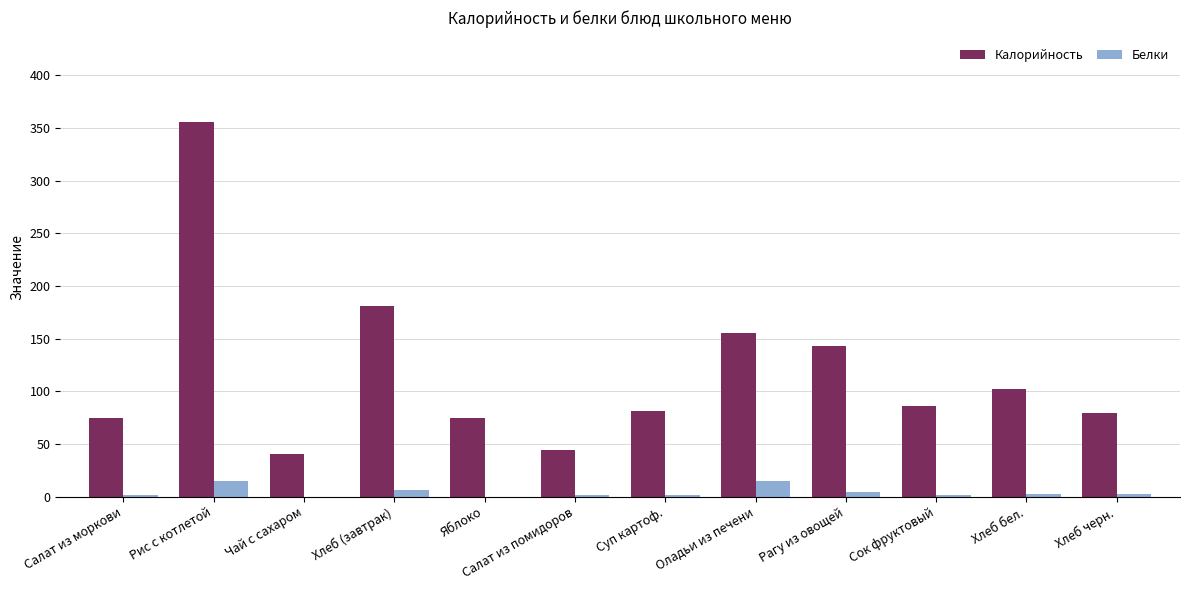

Which category has the highest value in the Калорийность series?

Рис с котлетой